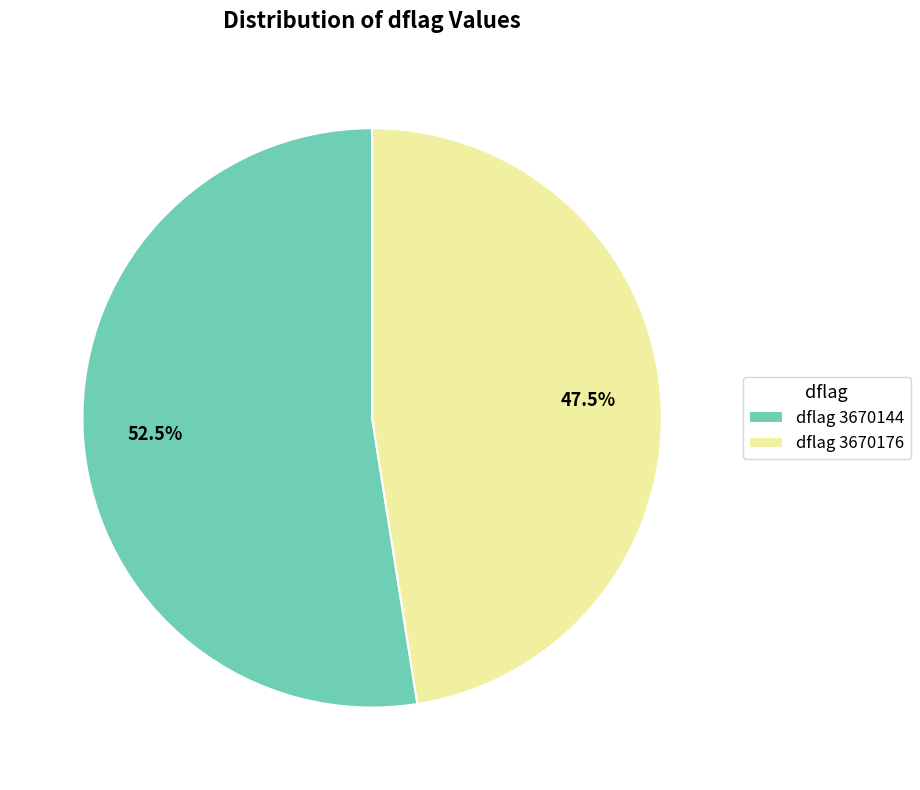

To the nearest percent, what is the difference between the largest and smallest slice percentages?

5%